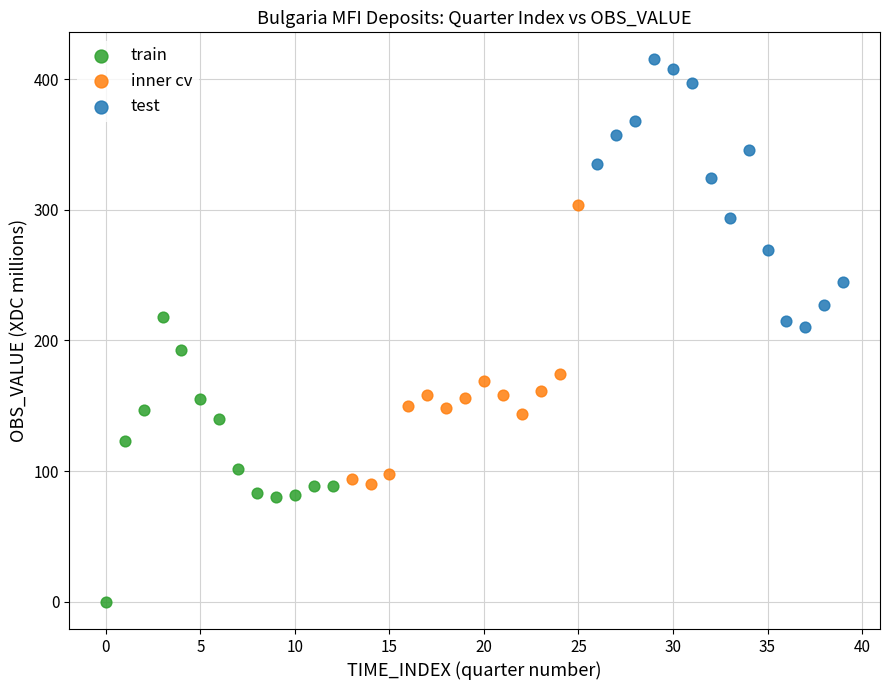

Which series reaches the maximum Y coordinate?

test